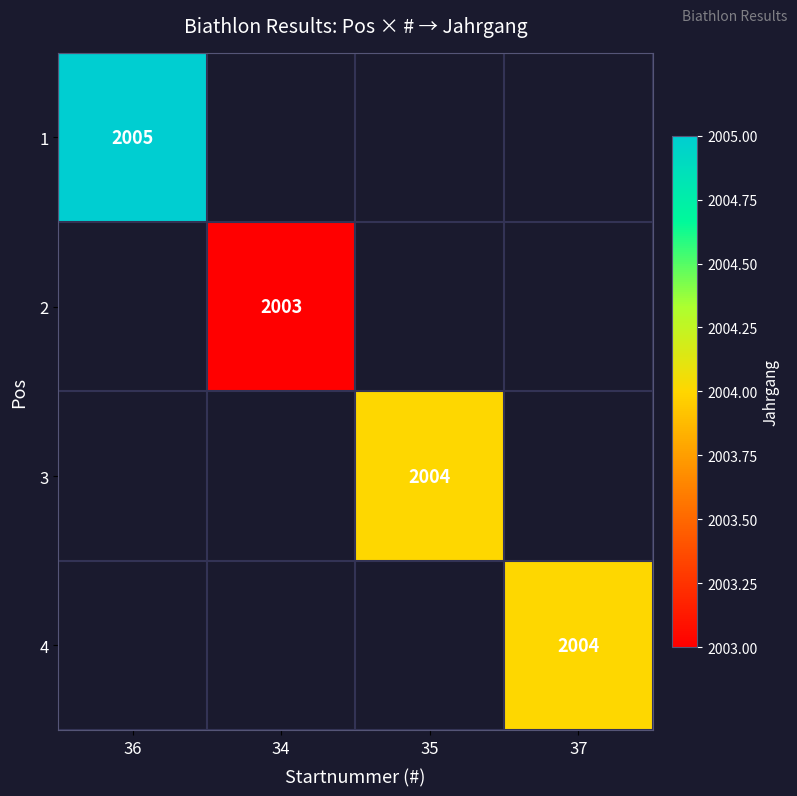

The value of 4 at 37 is 2004. True or false?

True